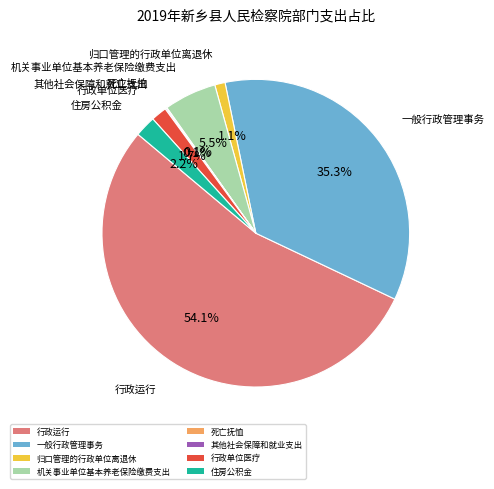

What is the largest slice in the pie chart?

行政运行